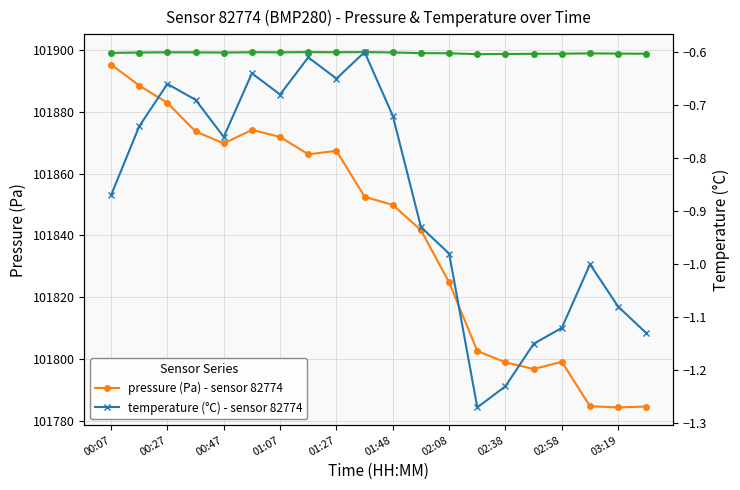

Reading left to right, what are all the values shown in this chart?

pressure: 101895.4	101888.6	101882.9	101873.7	101869.8	101874.2	101871.9	101866.3	101867.4	101852.5	101849.9	101841.7	101824.8	101802.6	101798.9	101796.7	101799.1	101784.7	101784.3	101784.6
temperature (offset): 101899.1	101899.3	101899.3	101899.3	101899.2	101899.4	101899.3	101899.4	101899.4	101899.4	101899.3	101899.1	101899.0	101898.7	101898.8	101898.9	101898.9	101899.0	101898.9	101898.9
temperature: -0.9	-0.7	-0.7	-0.7	-0.8	-0.6	-0.7	-0.6	-0.7	-0.6	-0.7	-0.9	-1.0	-1.3	-1.2	-1.1	-1.1	-1.0	-1.1	-1.1